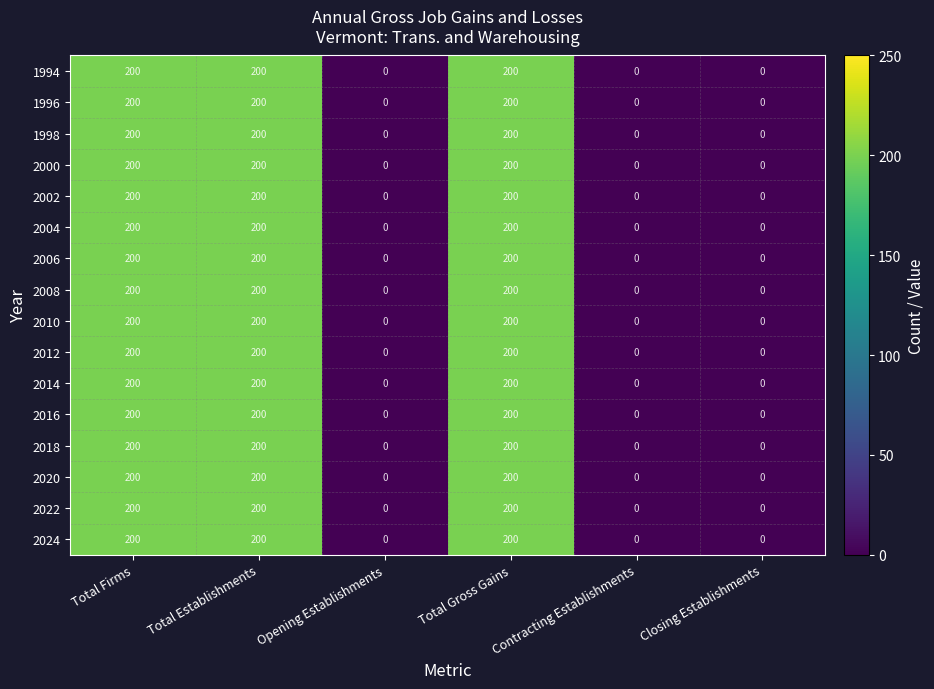

Count the 2014 values in the range 0 to 200.

6